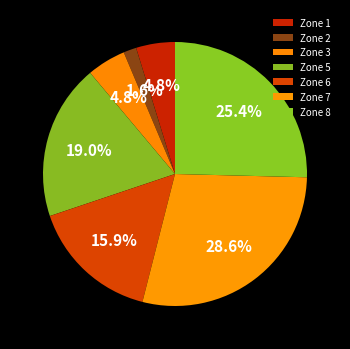

How many segments does this pie chart have?

7